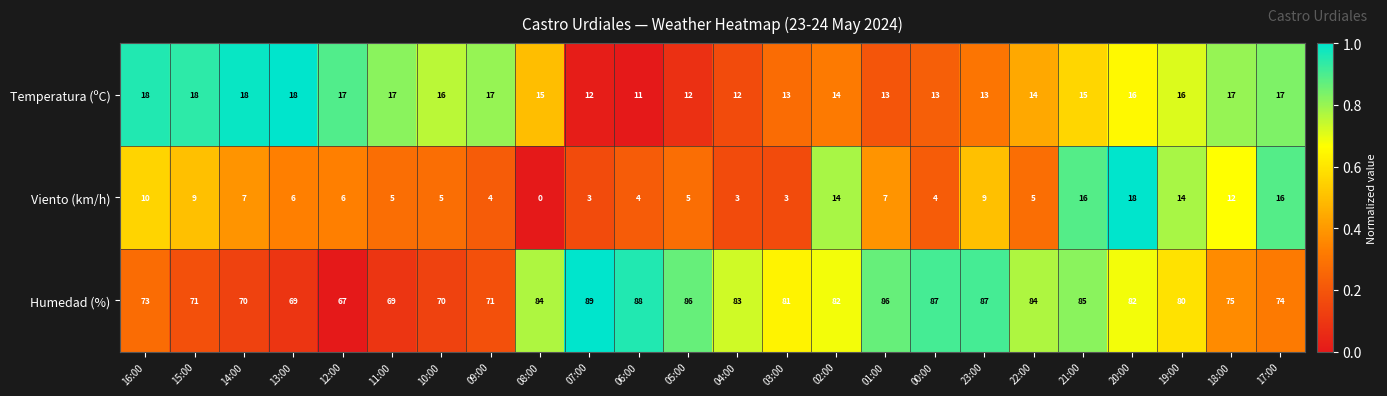

Which label corresponds to the largest value in the chart?

07:00